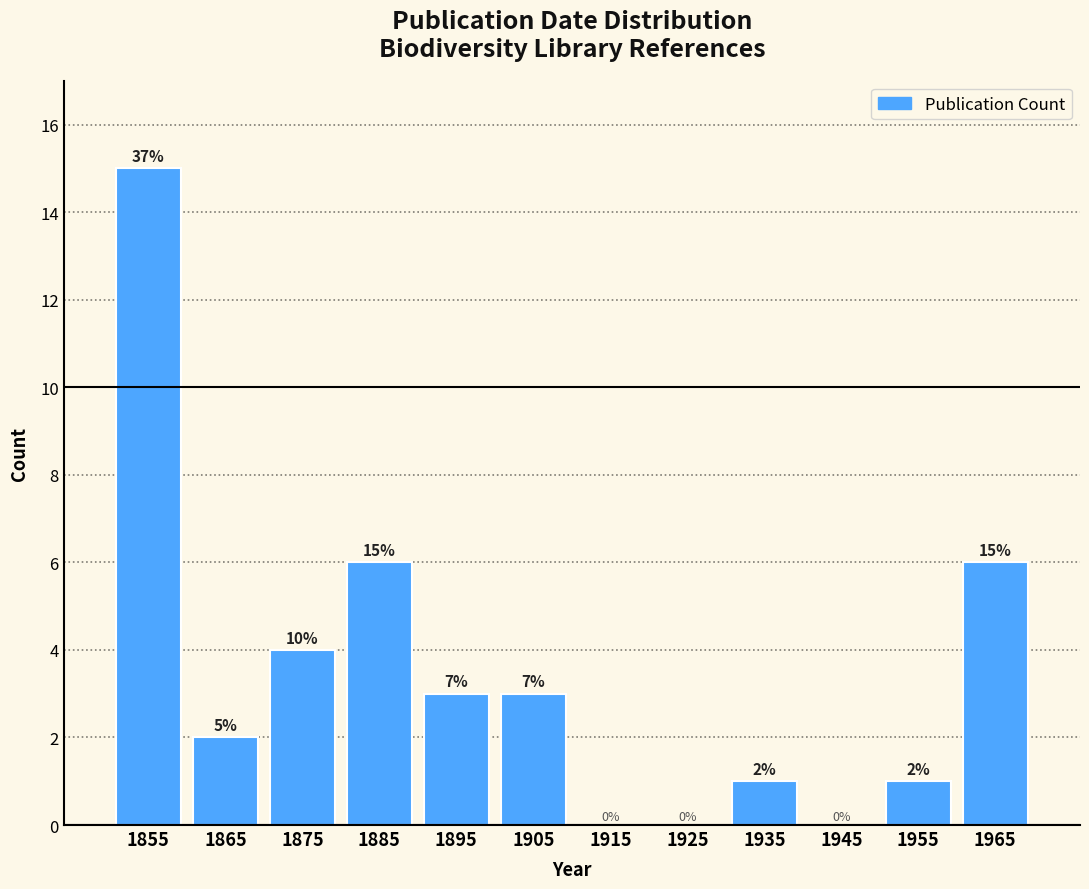

Over which range of the x-axis is the bar tallest?

1850 to 1860